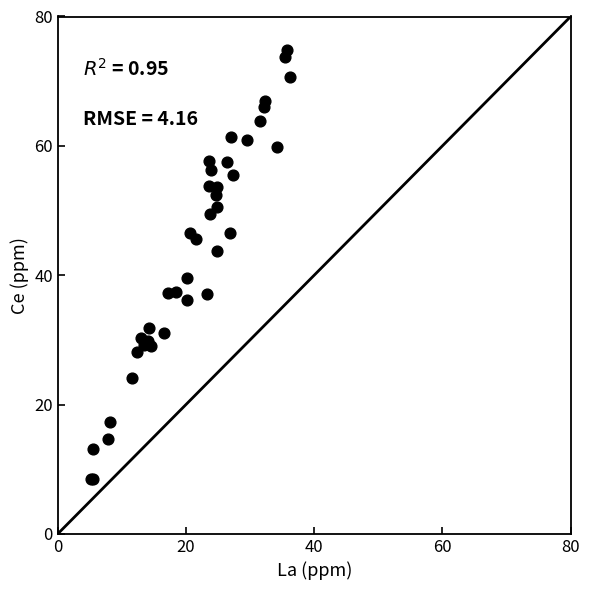

What Y value in the scatter plot is closest to 41?

39.5